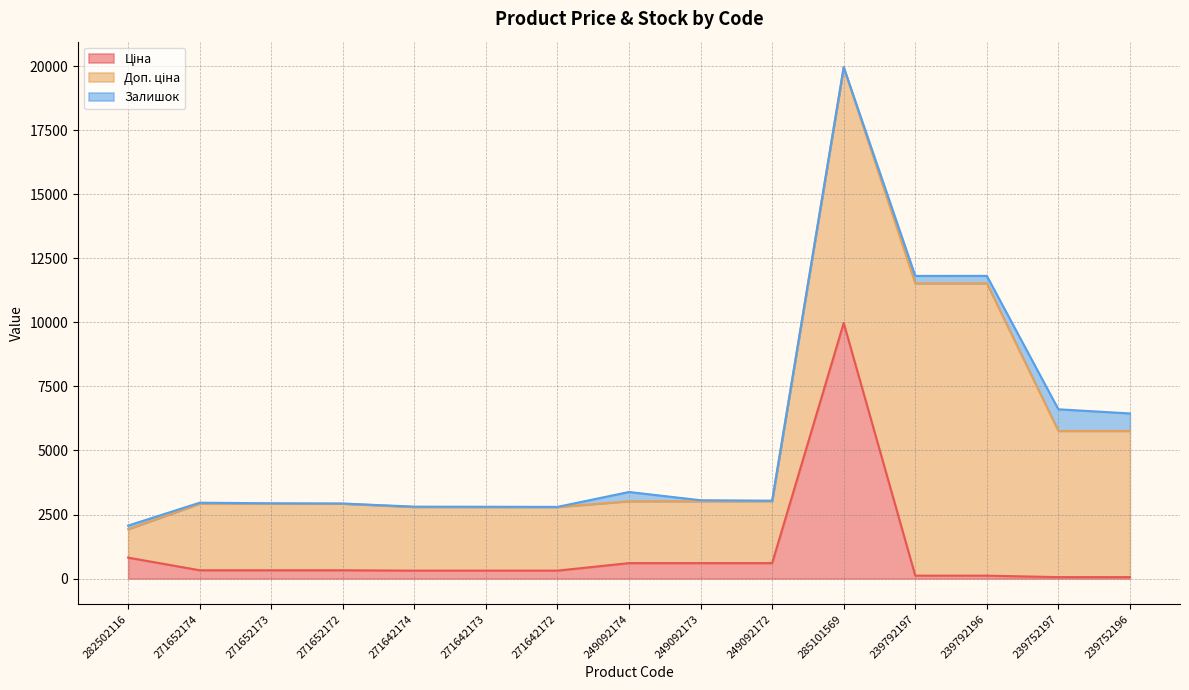

Reading left to right, list all the values displayed in this chart.

Ціна: 282502116=818.5	271652174=324.8	271652173=324.8	271652172=324.8	271642174=310.3	271642173=310.3	271642172=310.3	249092174=603.7	249092173=603.7	249092172=603.7	285101569=9975.0	239792197=114.1	239792196=114.1	239752197=57.0	239752196=57.0
Доп. ціна: 282502116=1109.2	271652174=2598.3	271652173=2598.3	271652172=2598.3	271642174=2482.4	271642173=2482.4	271642172=2482.4	249092174=2414.8	249092173=2414.8	249092172=2414.8	285101569=9975.0	239792197=11410.0	239792196=11410.0	239752197=5705.0	239752196=5705.0
Залишок: 282502116=140.0	271652174=38.0	271652173=15.0	271652172=5.0	271642174=14.0	271642173=10.0	271642172=5.0	249092174=361.0	249092173=39.0	249092172=22.0	285101569=7.0	239792197=289.0	239792196=290.0	239752197=845.0	239752196=683.0